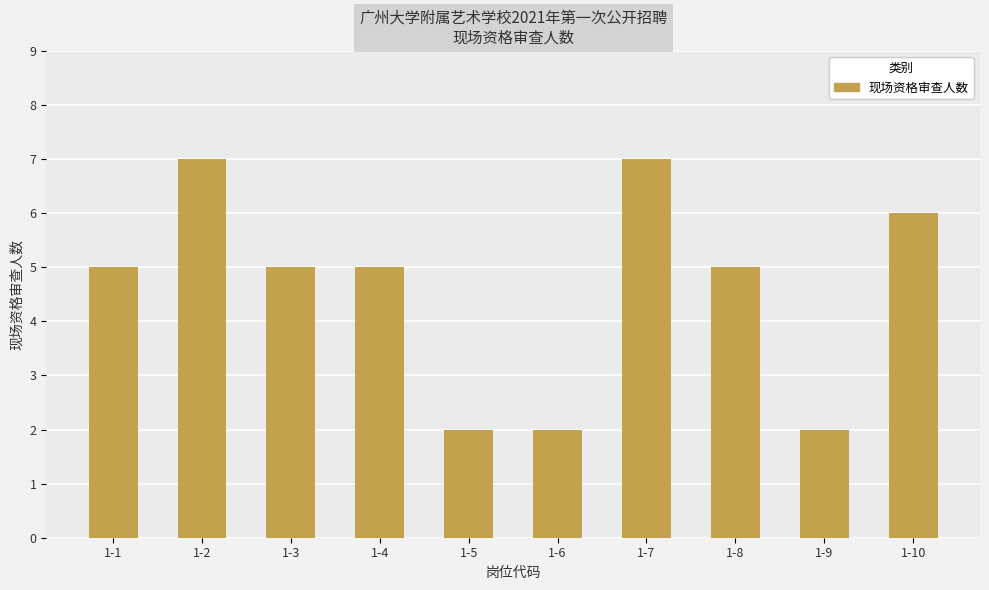

Reading left to right, what are all the values shown in this chart?

1-1=5	1-2=7	1-3=5	1-4=5	1-5=2	1-6=2	1-7=7	1-8=5	1-9=2	1-10=6